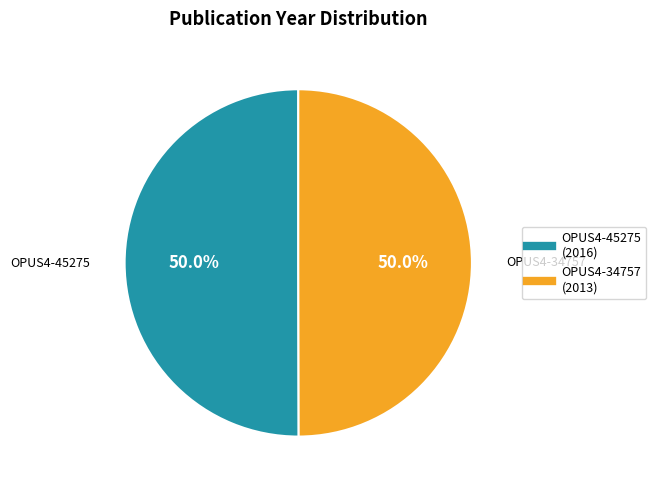

How many segments does this pie chart have?

2